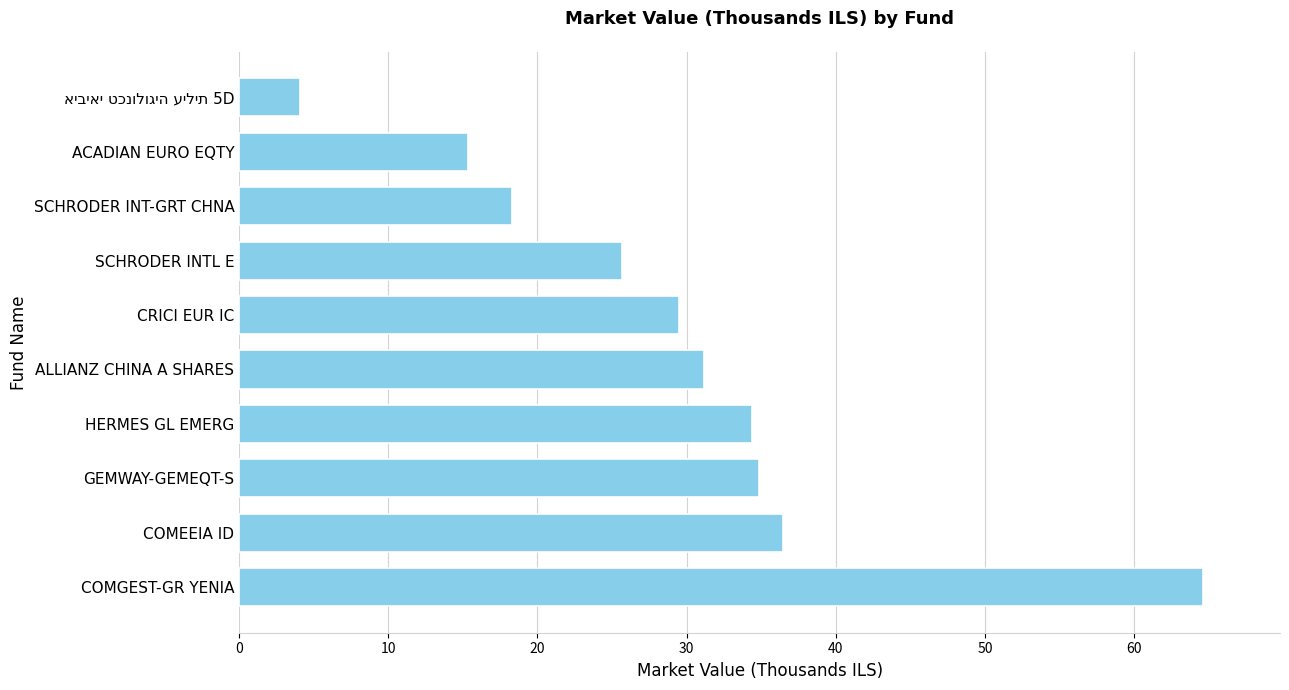

The chart shows a value of 19.8 at COMEEIA ID. True or false?

False